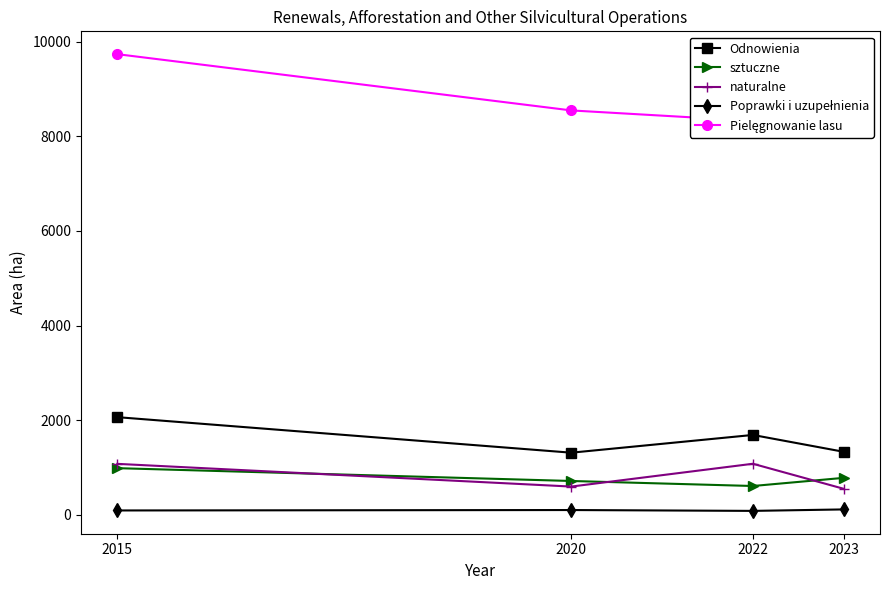

Count the number of data series in this chart.

5